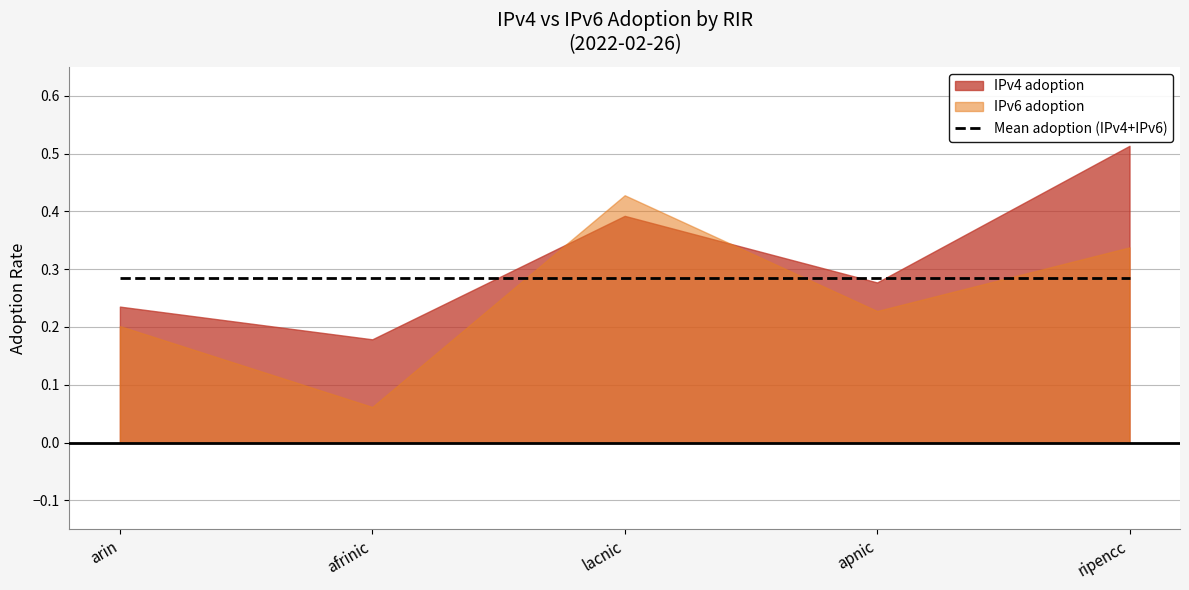

The IPv6 adoption series shows 0.1 at afrinic. True or false?

True